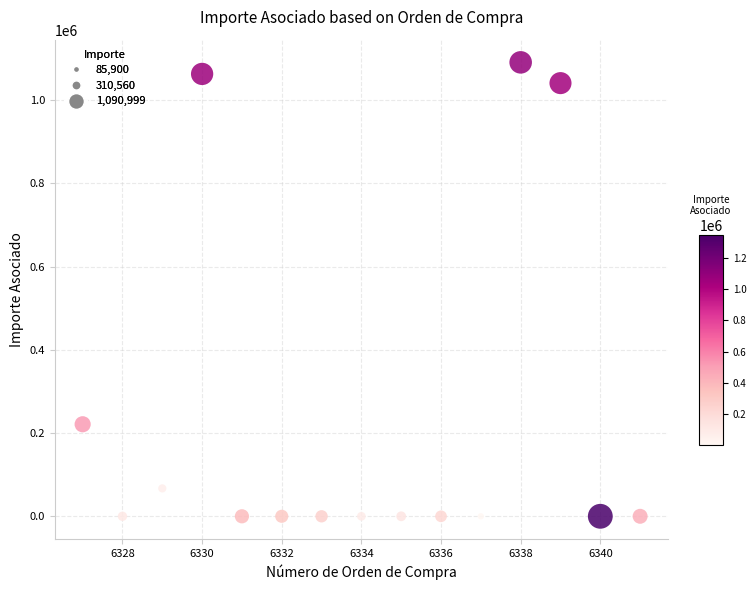

What Y value in the scatter plot is closest to 545499?

221179.0